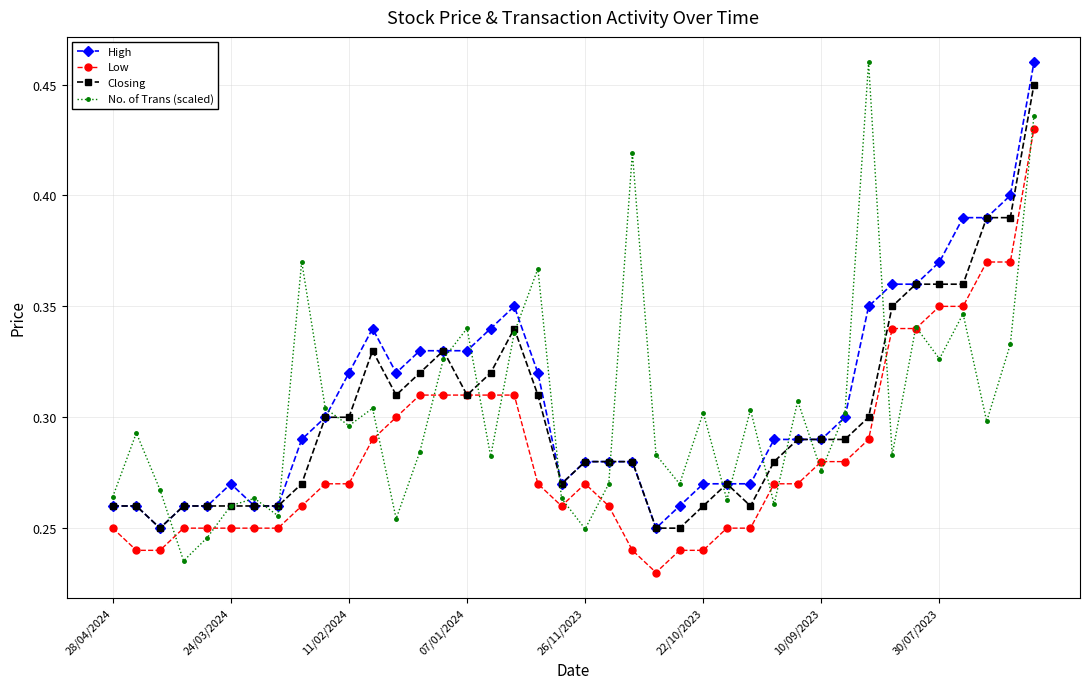

Count the Low values in the range 0 to 1.

40